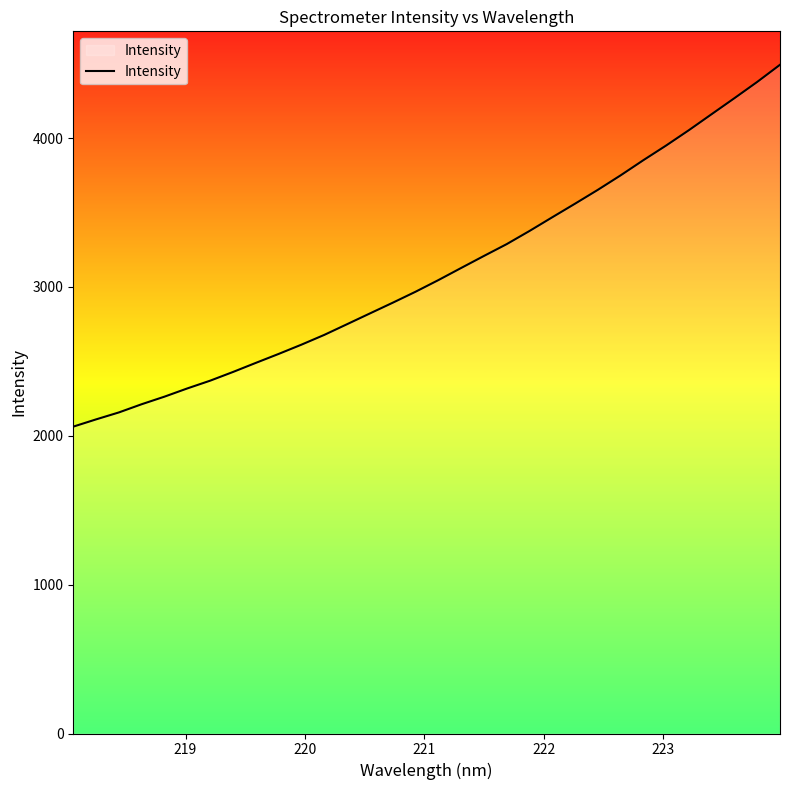

What is the greatest value displayed?

4492.2